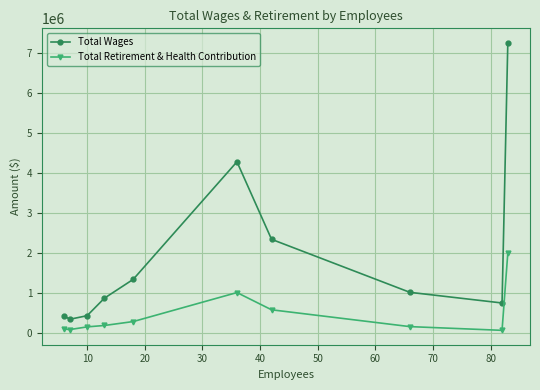

What is the value of the Total Retirement & Health Contribution point at the 9th from the left?

66006